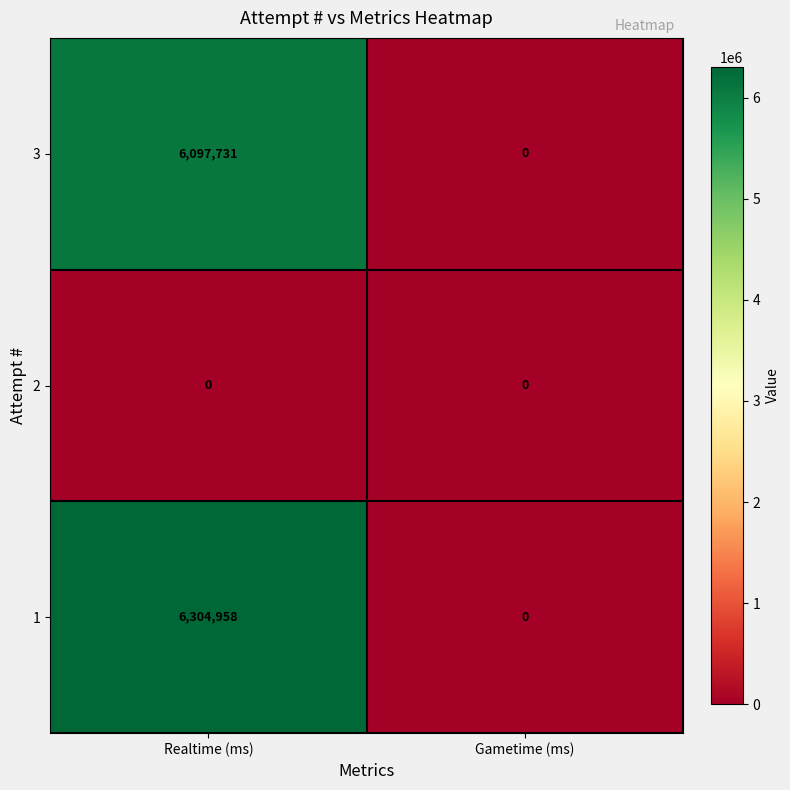

List the series in order of their peak value, lowest first.

2, 3, 1